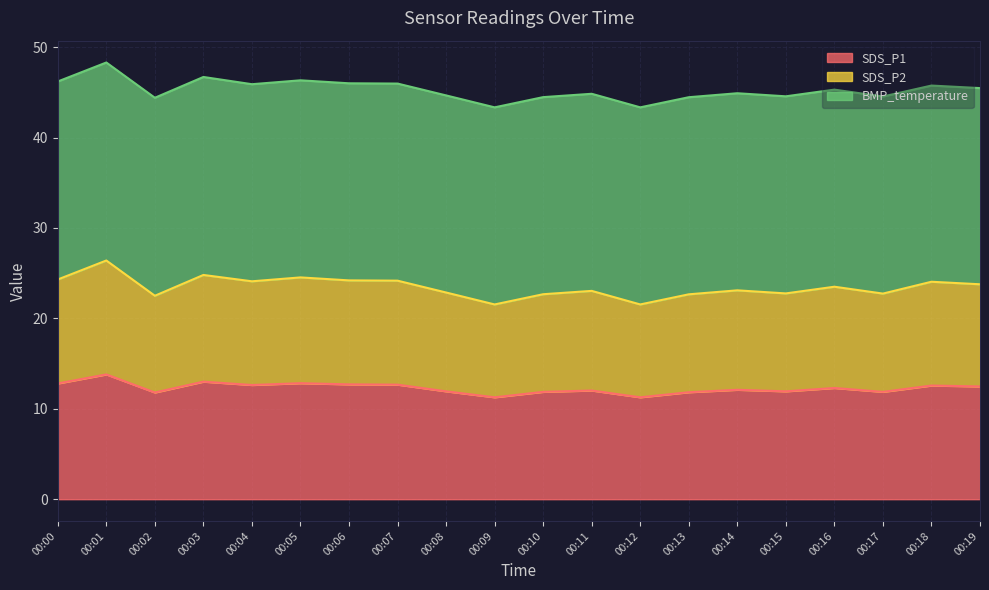

The SDS_P2 series shows 23.5 at 00:16. True or false?

True